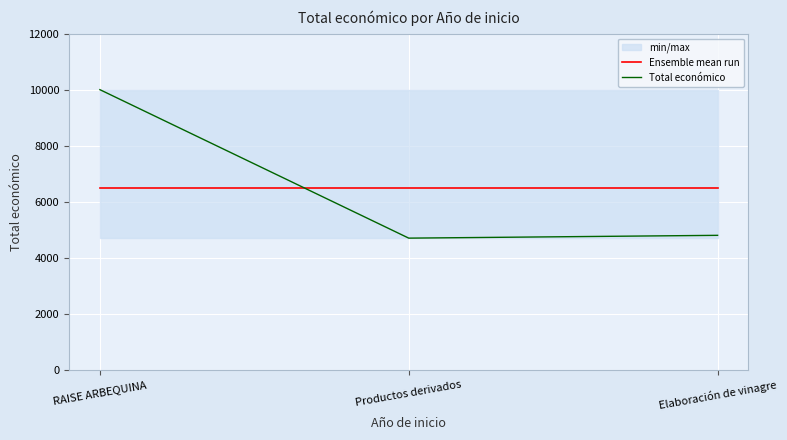

Where is Total económico nearest to the value 7350?

Elaboración de vinagre